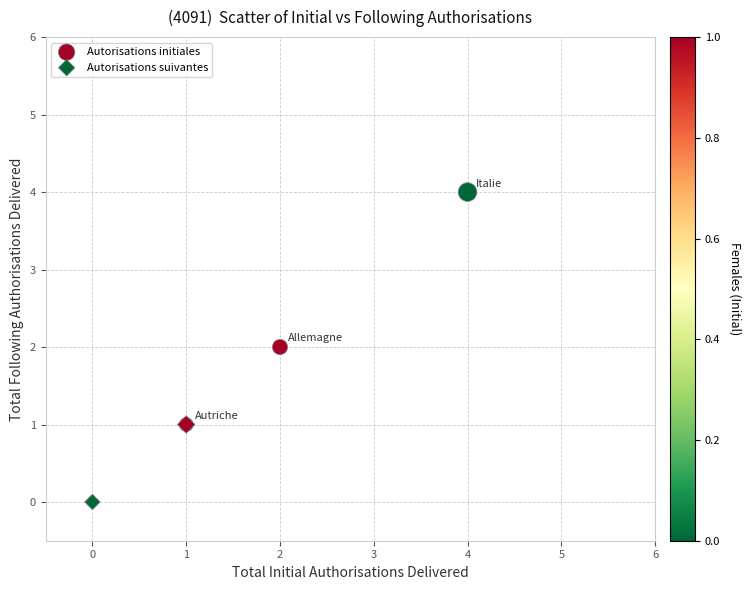

What are all the series names shown in the legend?

Autorisations initiales, Autorisations suivantes